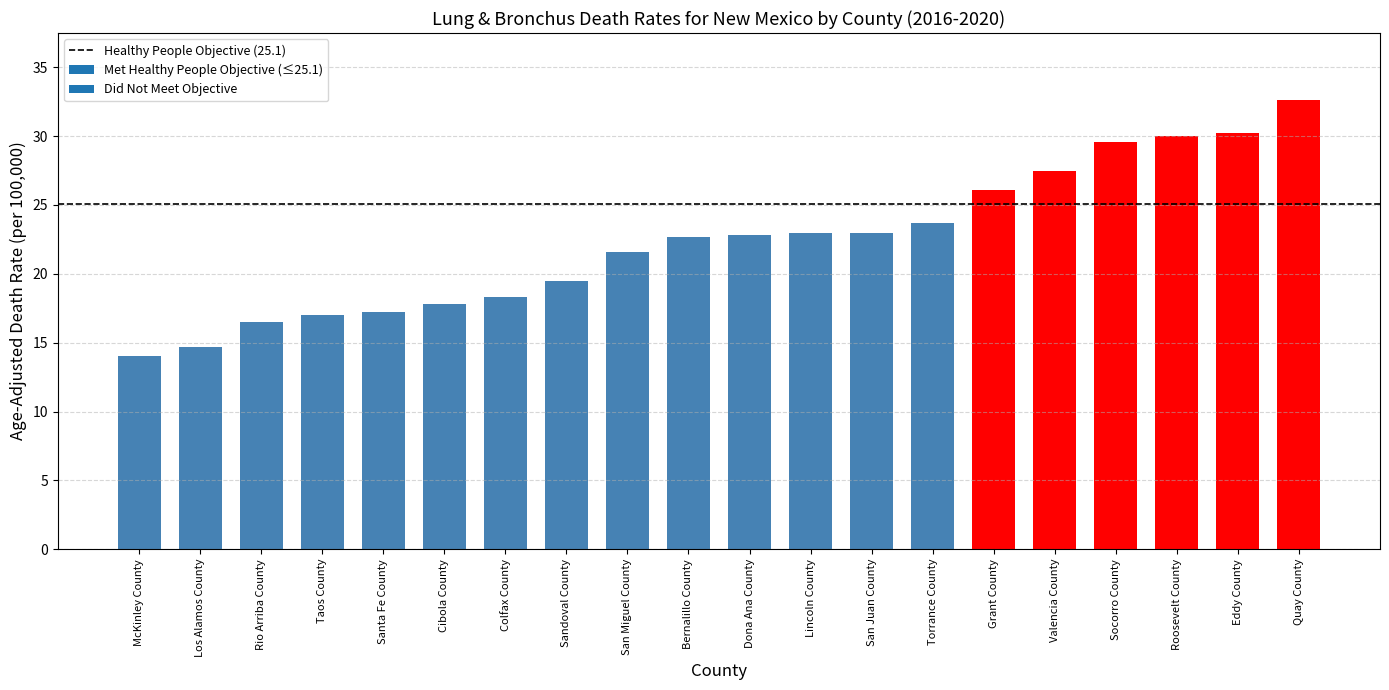

What is the change in value from Colfax County to San Miguel County?

+3.3